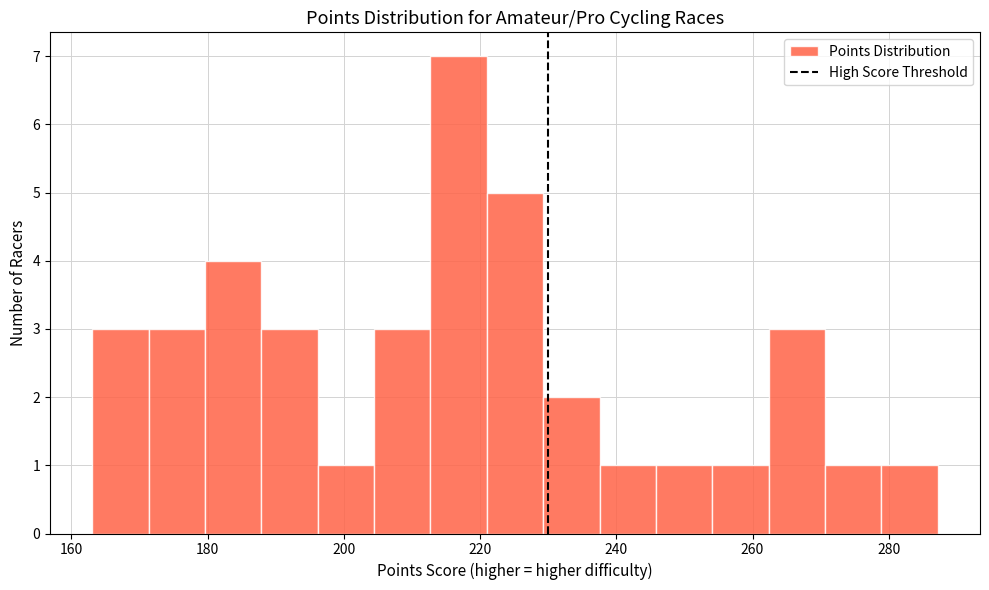

Reading left to right, transcribe this chart: for each bar, give the range it covers on the x-axis and its height. Neither the bar edges nor the heights are printed on the chart, so give them approximately, as read against the axes.

164 to 172: 3
172 to 180: 3
180 to 188: 4
188 to 196: 3
196 to 204: 1
204 to 212: 3
212 to 220: 7
220 to 230: 5
230 to 238: 2
238 to 246: 1
246 to 254: 1
254 to 262: 1
262 to 270: 3
270 to 278: 1
278 to 288: 1